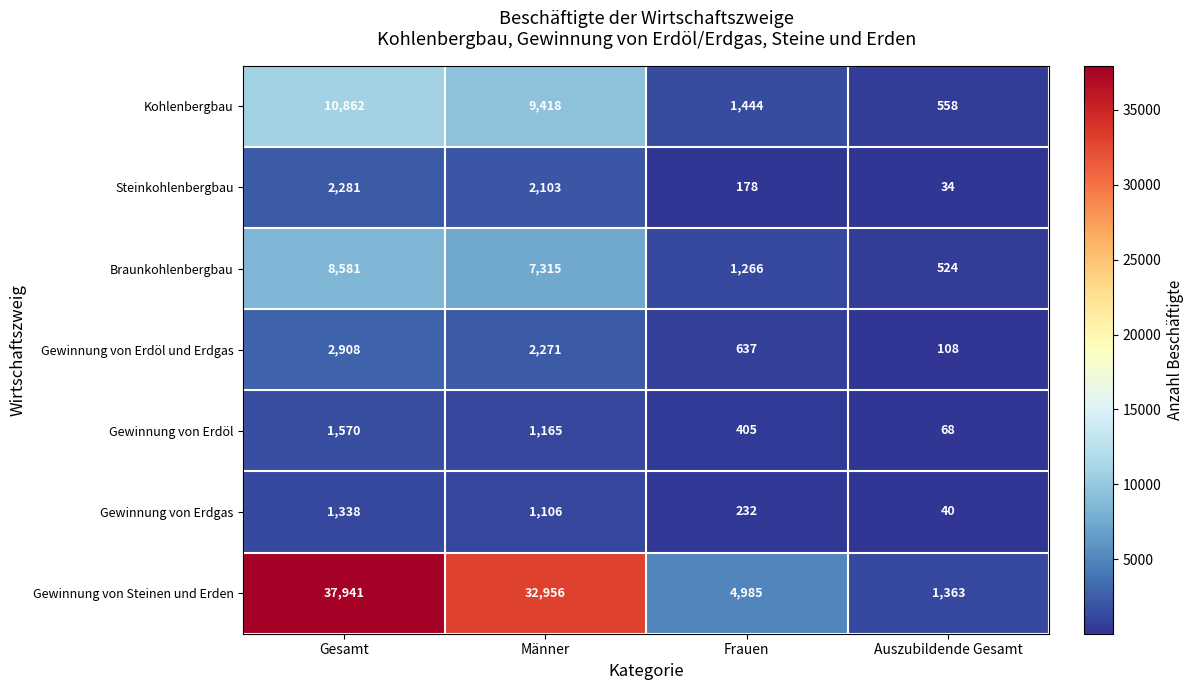

The value of Braunkohlenbergbau at Gesamt is 8581. True or false?

True